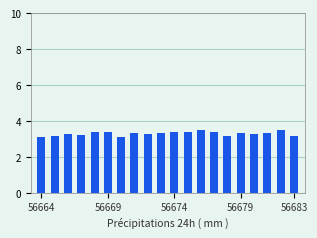

What is the average value?

3.3